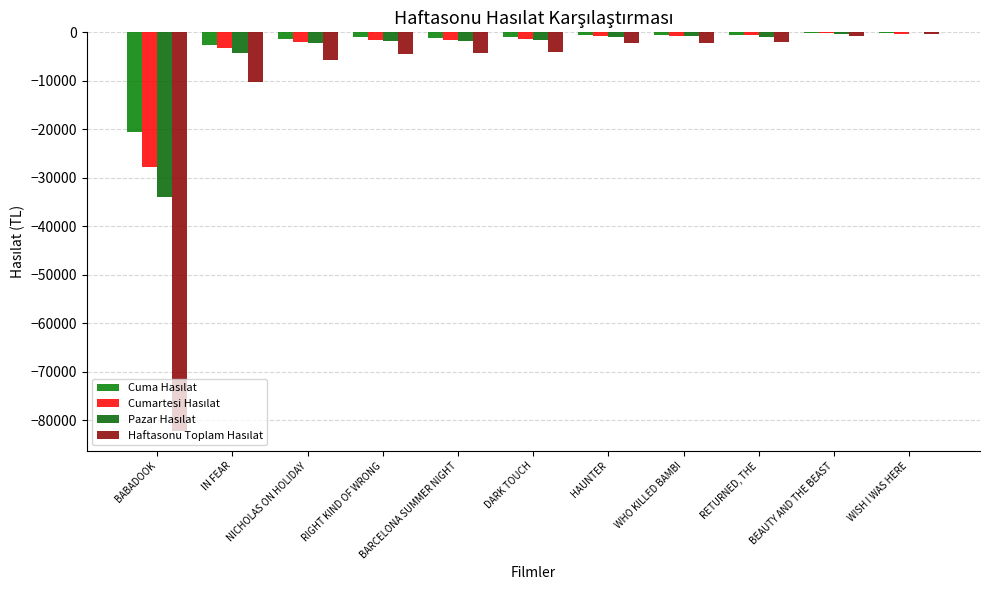

Count the number of data series in this chart.

4